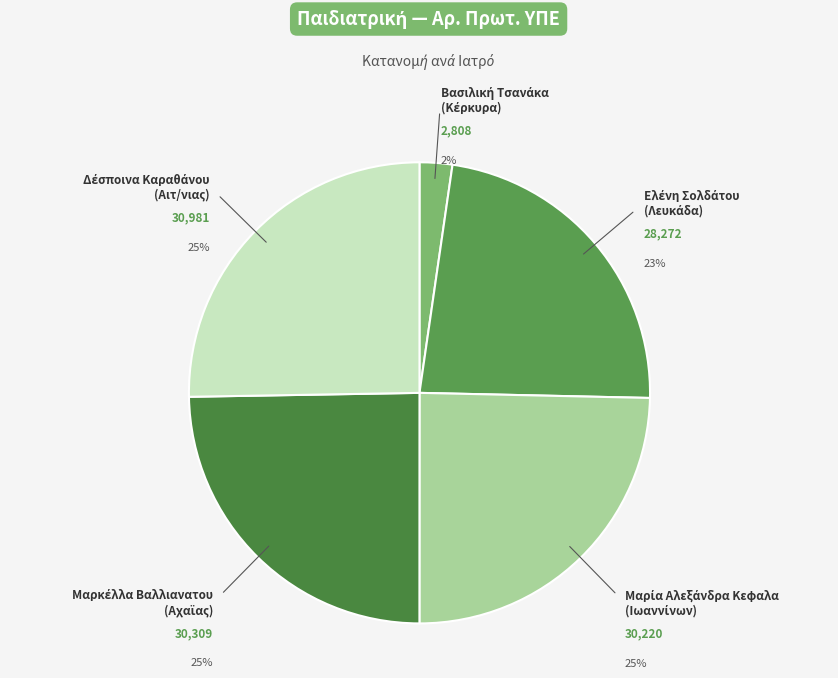

Does any single category account for the majority?

No